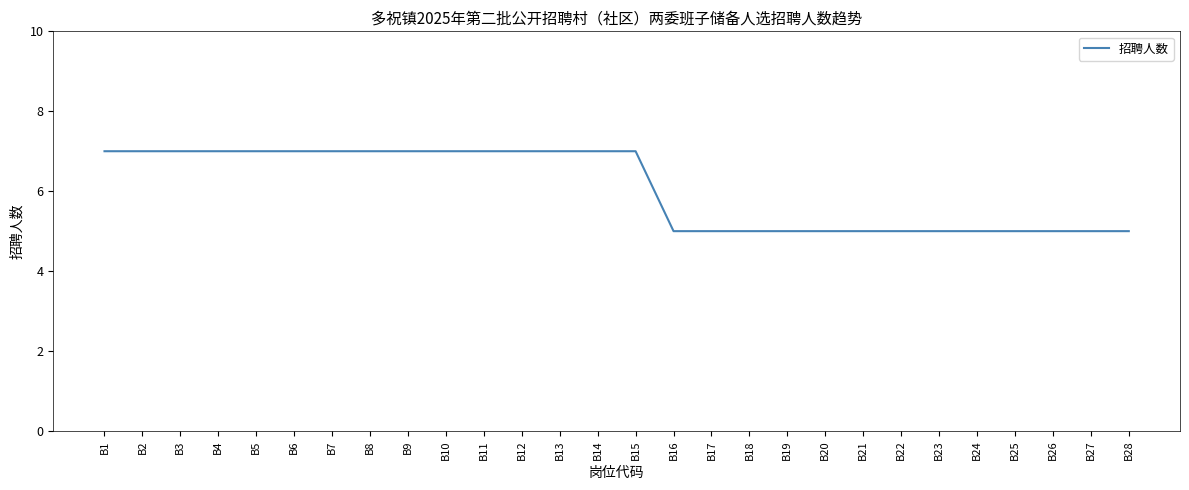

What is the smallest value displayed?

5